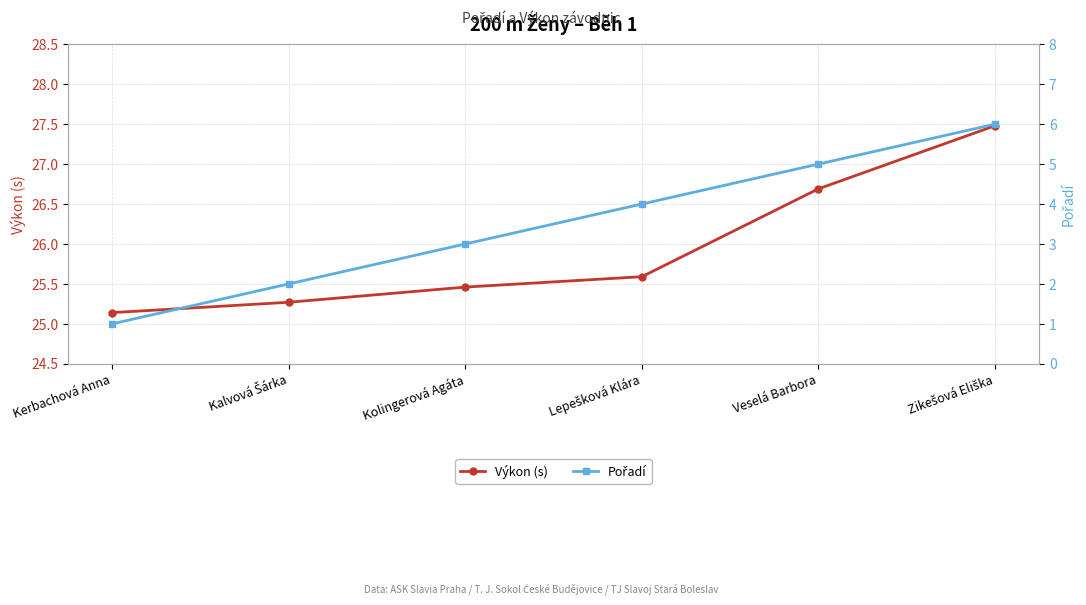

The Pořadí series shows 6.0 at Zikešová Eliška. True or false?

True